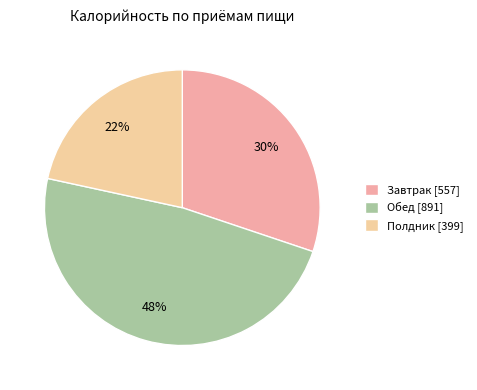

Between Обед and Завтрак, which is larger?

Обед